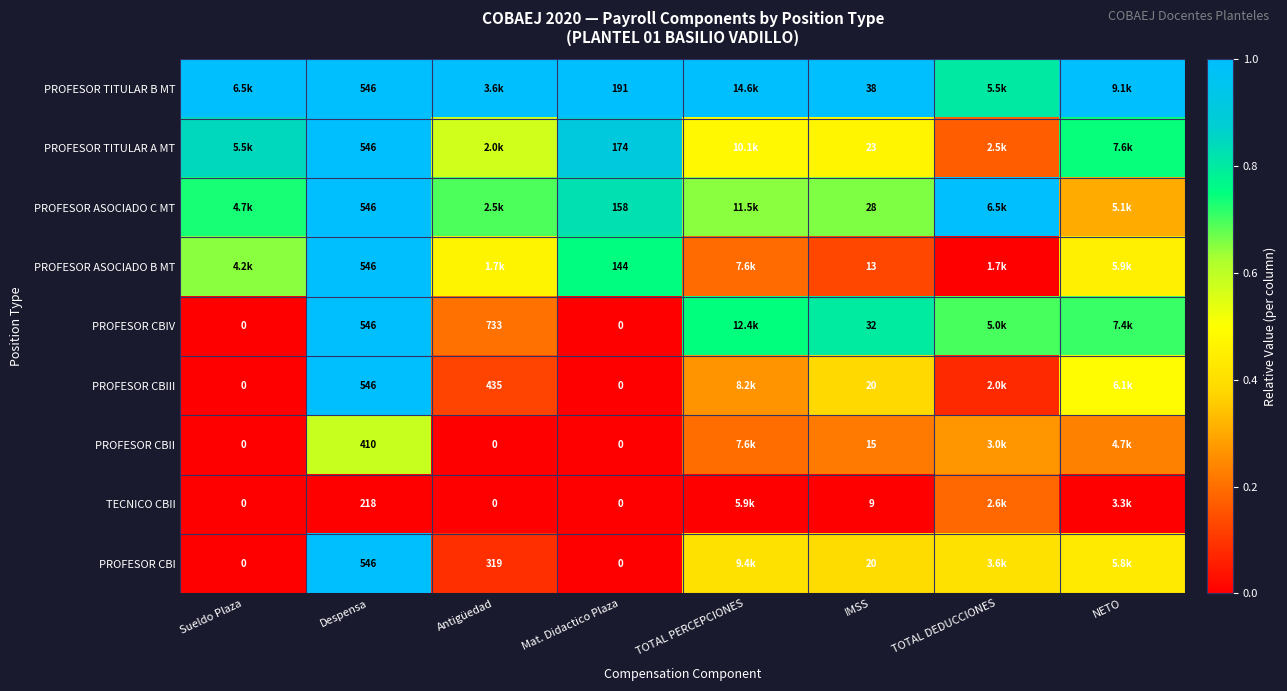

Which series changed the most between Despensa and IMSS?

PROFESOR ASOCIADO B MT